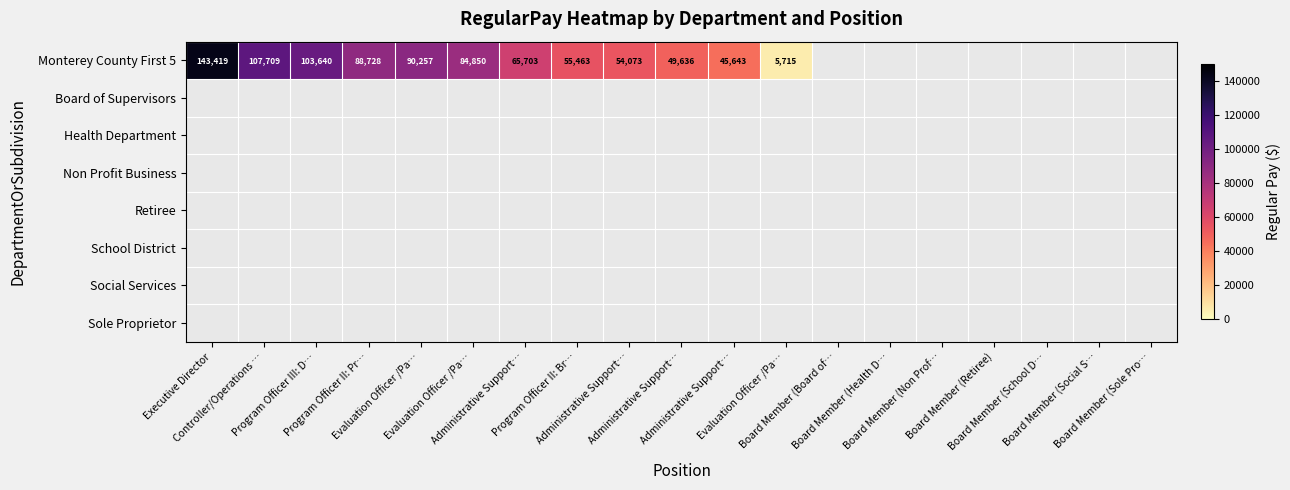

Rank the series at Administrative Support… from highest to lowest value.

Monterey County First 5, Board of Supervisors, Health Department, Non Profit Business, Retiree, School District, Social Services, Sole Proprietor